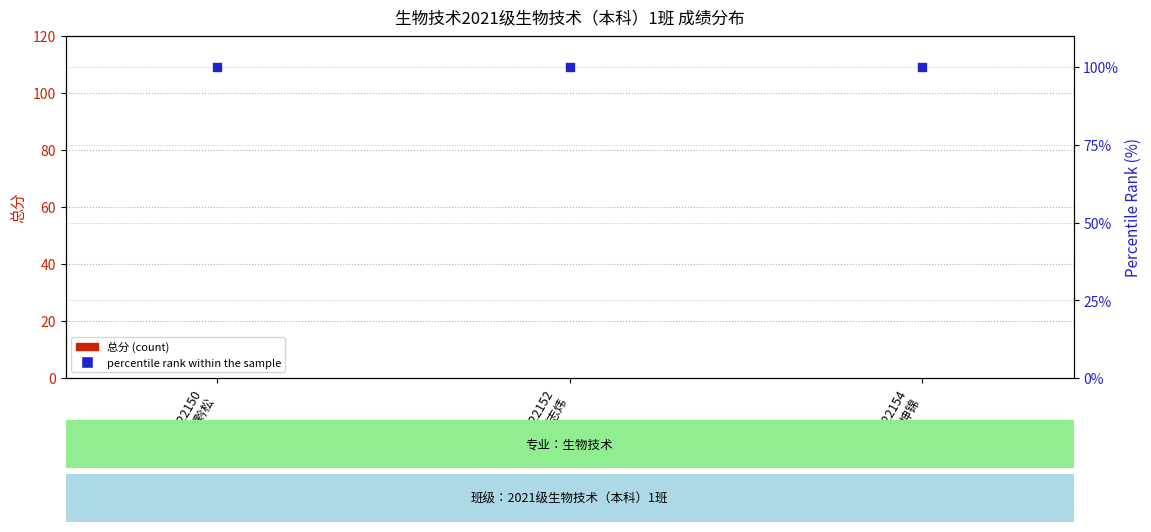

Which series has the largest total across all categories?

percentile rank within the sample